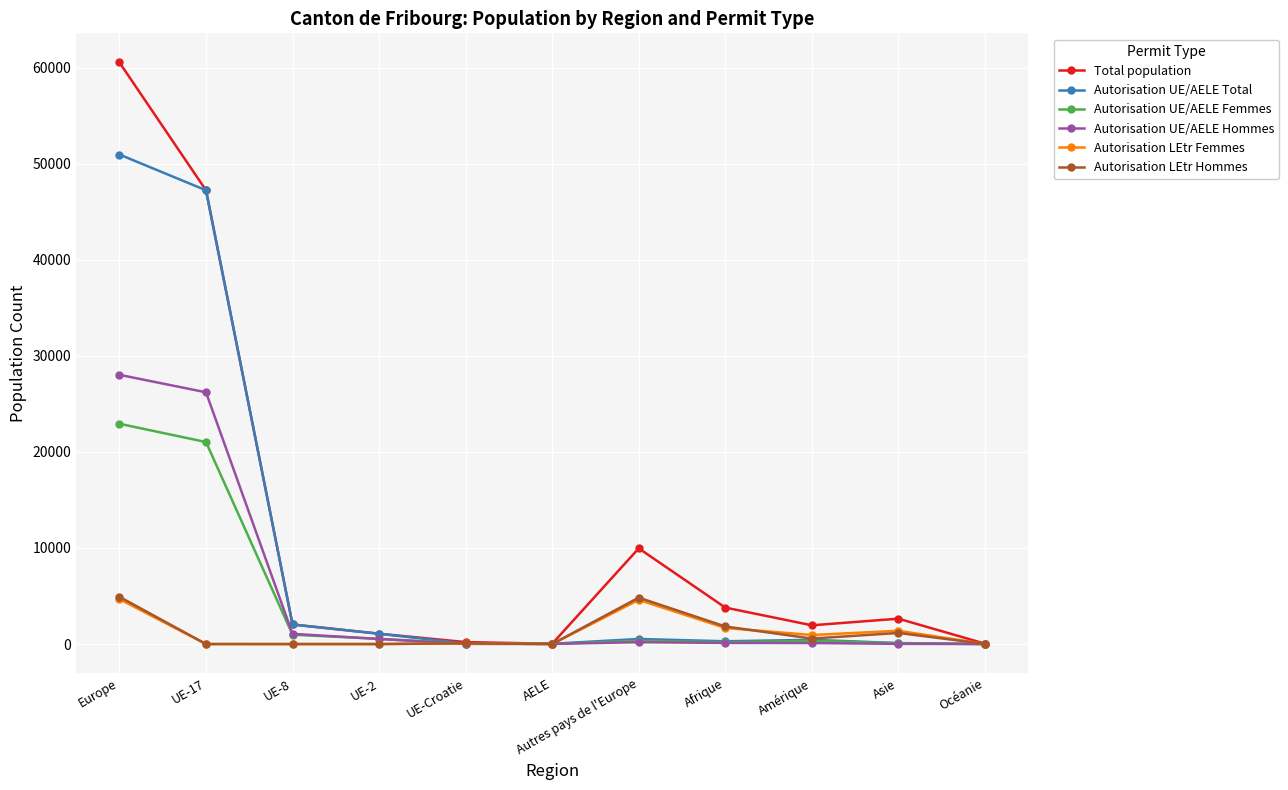

True or false: Total population has more than 0 interior local peaks.

True